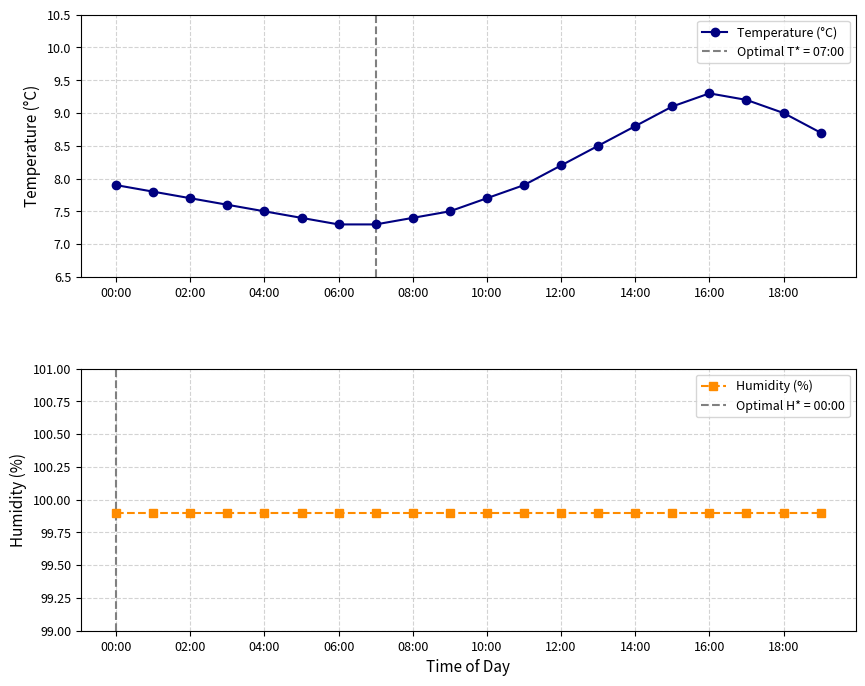

What is the value of the Humidity (%) point at the 4th from the left?

99.9